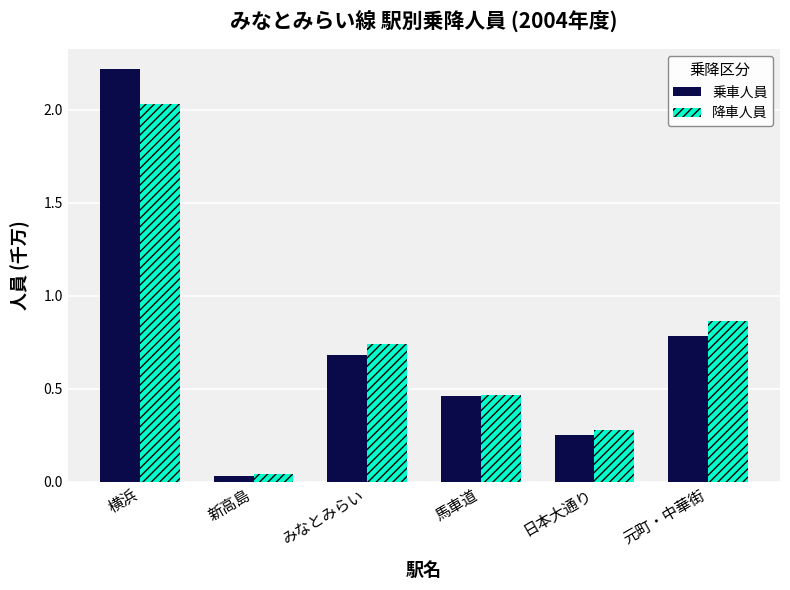

What is the sum of all 乗車人員 values?

4.4